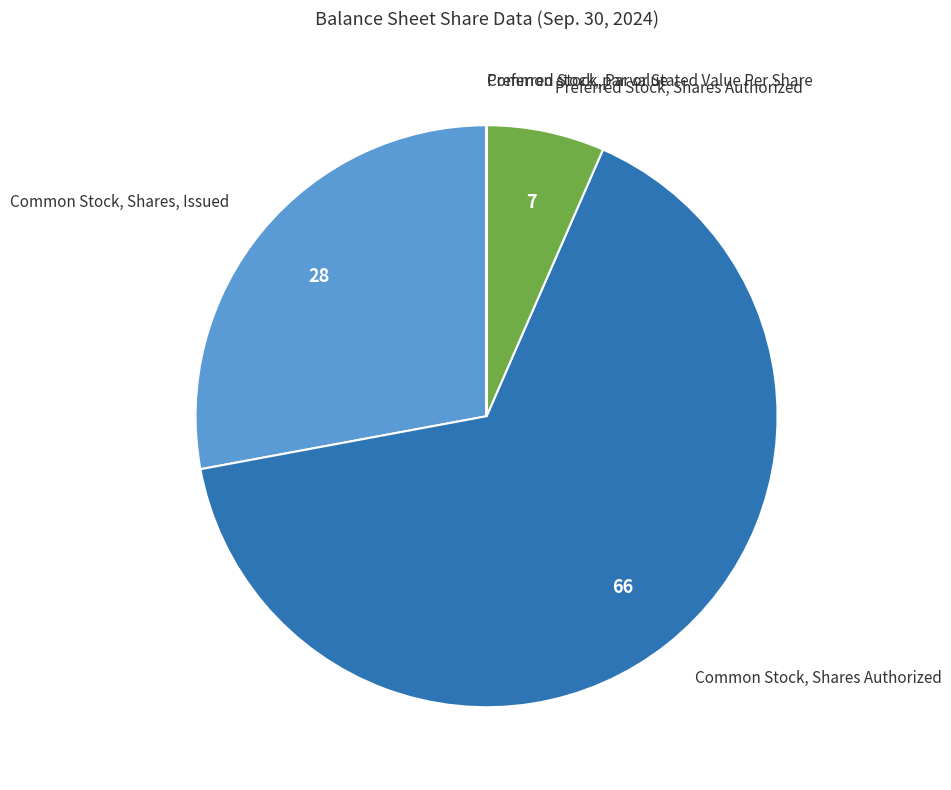

Is there any slice that represents more than half of the pie?

Yes